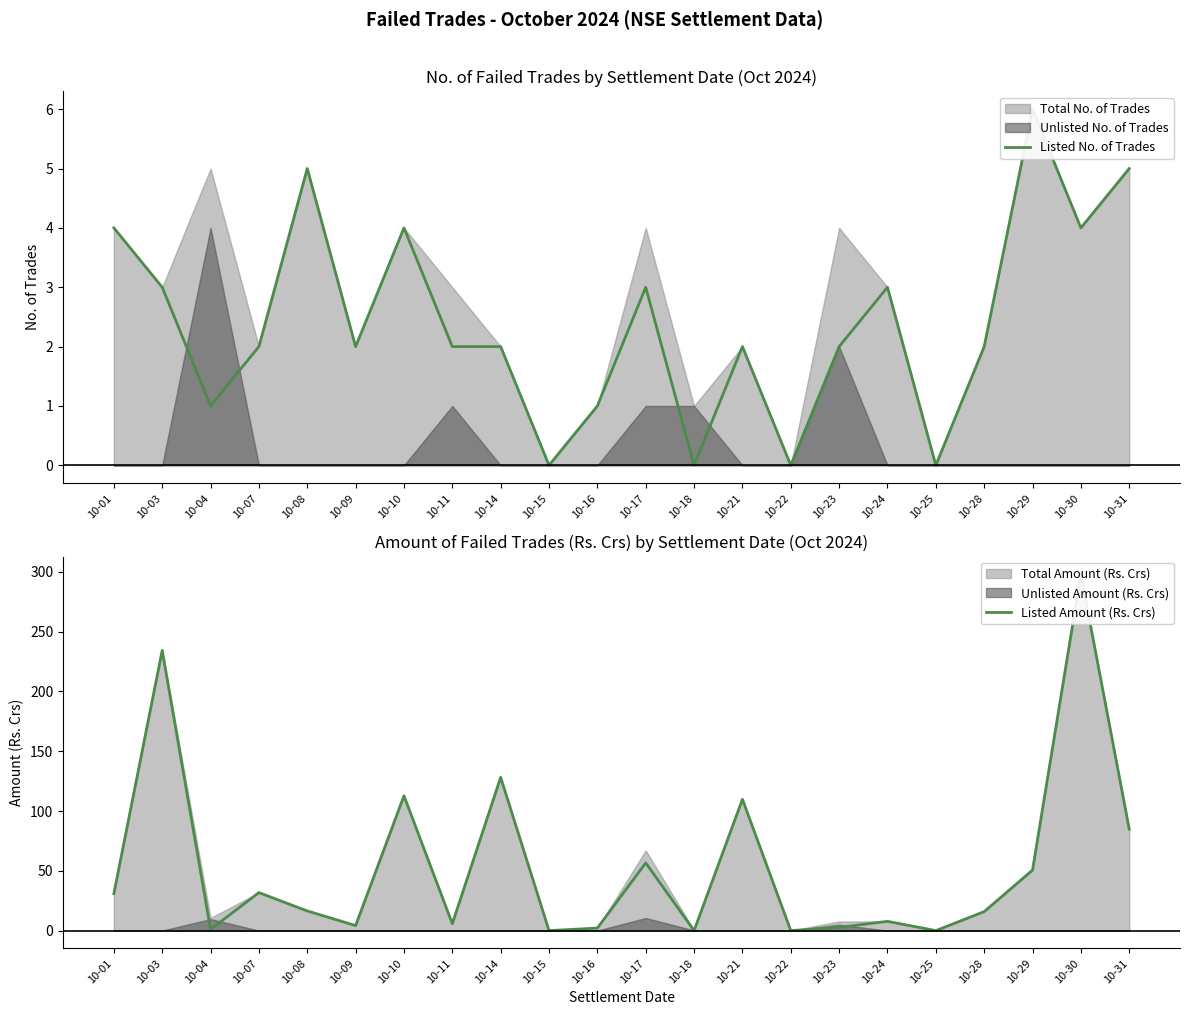

Is it true that Listed Amount (Rs. Crs) equals 56.6 at 10-17?

True